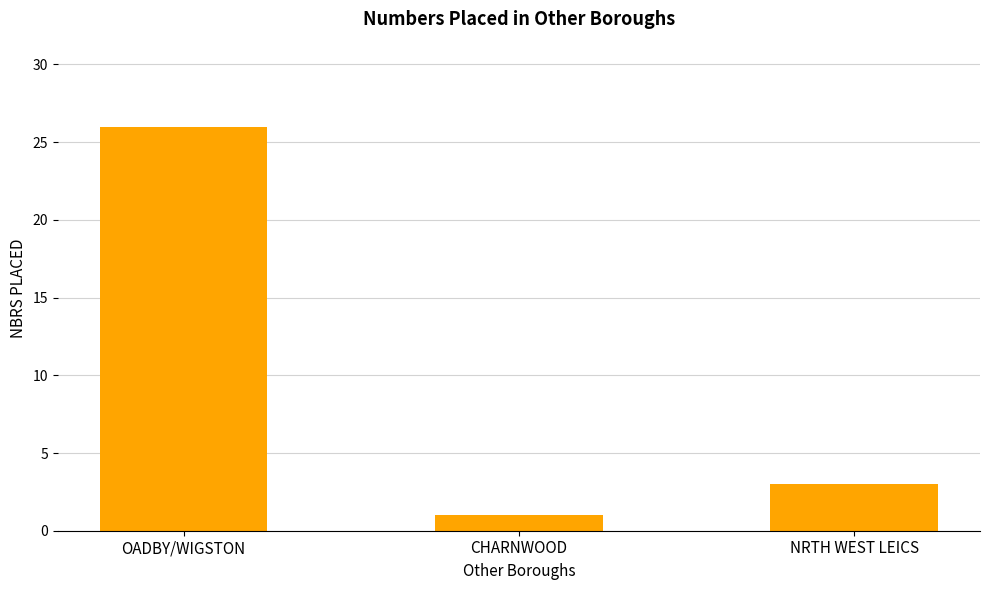

The chart shows a value of 0 at CHARNWOOD. True or false?

False